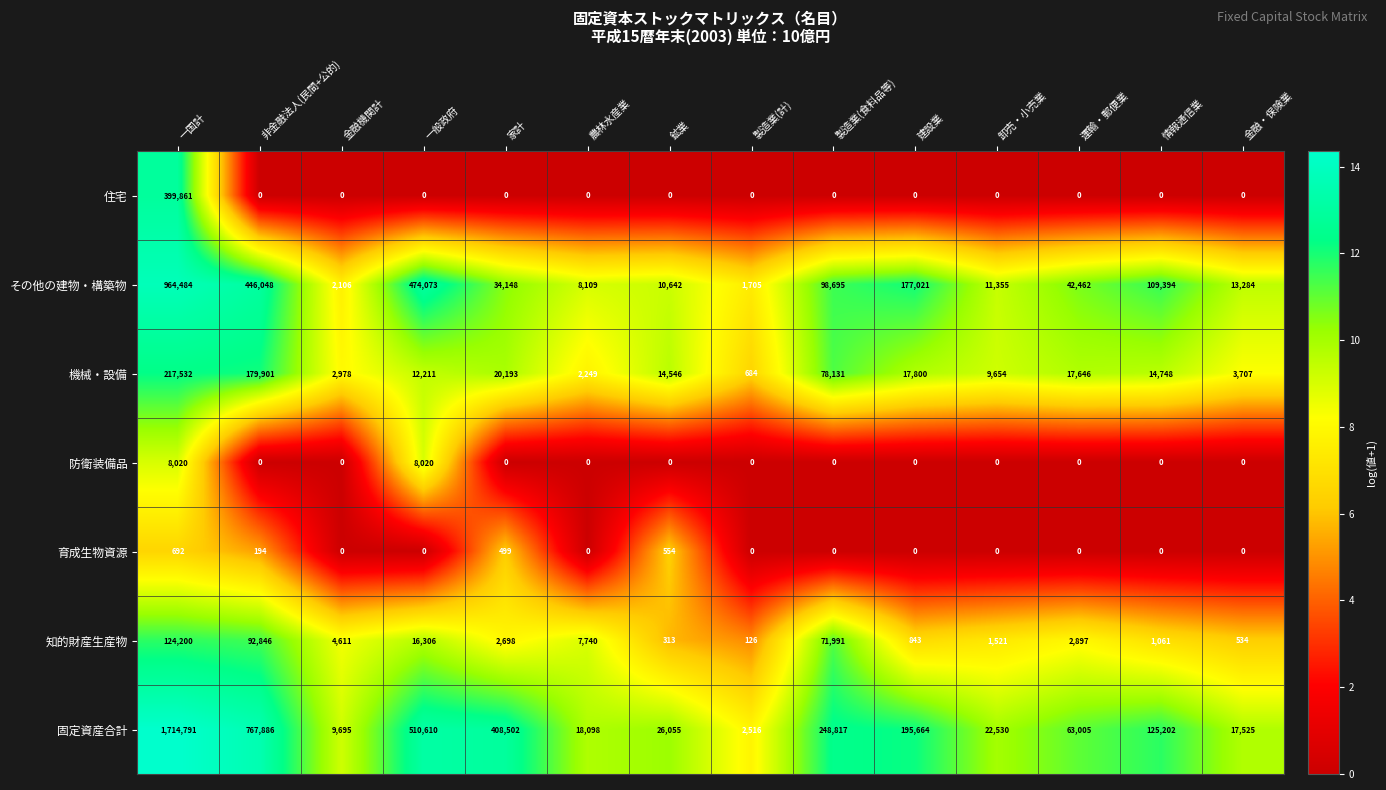

What is the average value of the 住宅 series?

28562